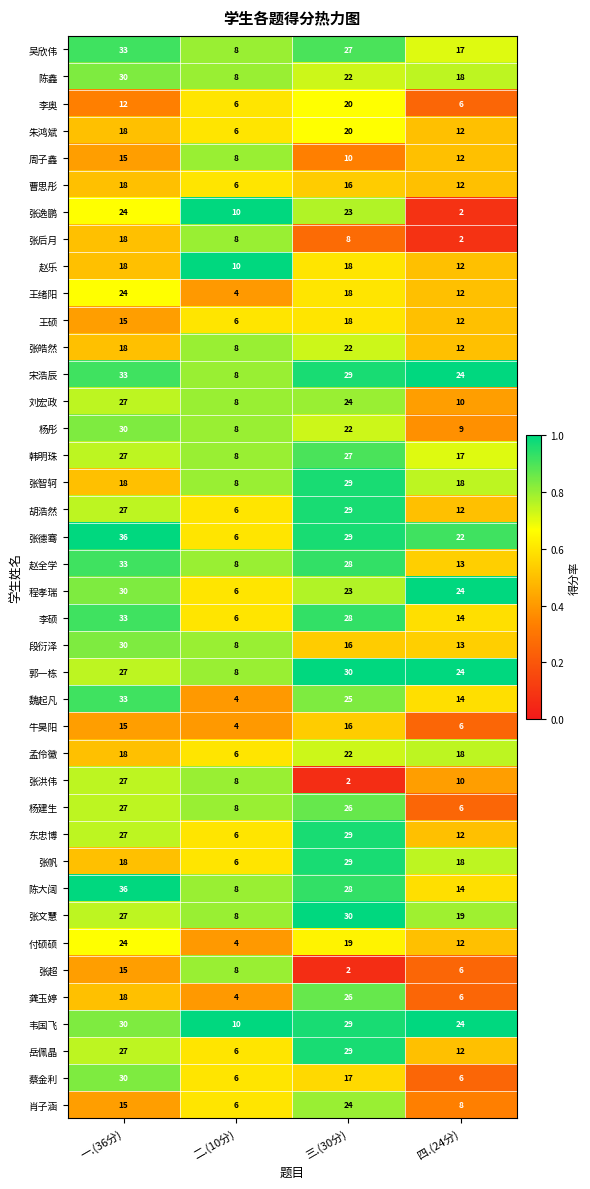

Which series changed the most between 三.(30分) and 四.(24分)?

张逸鹏